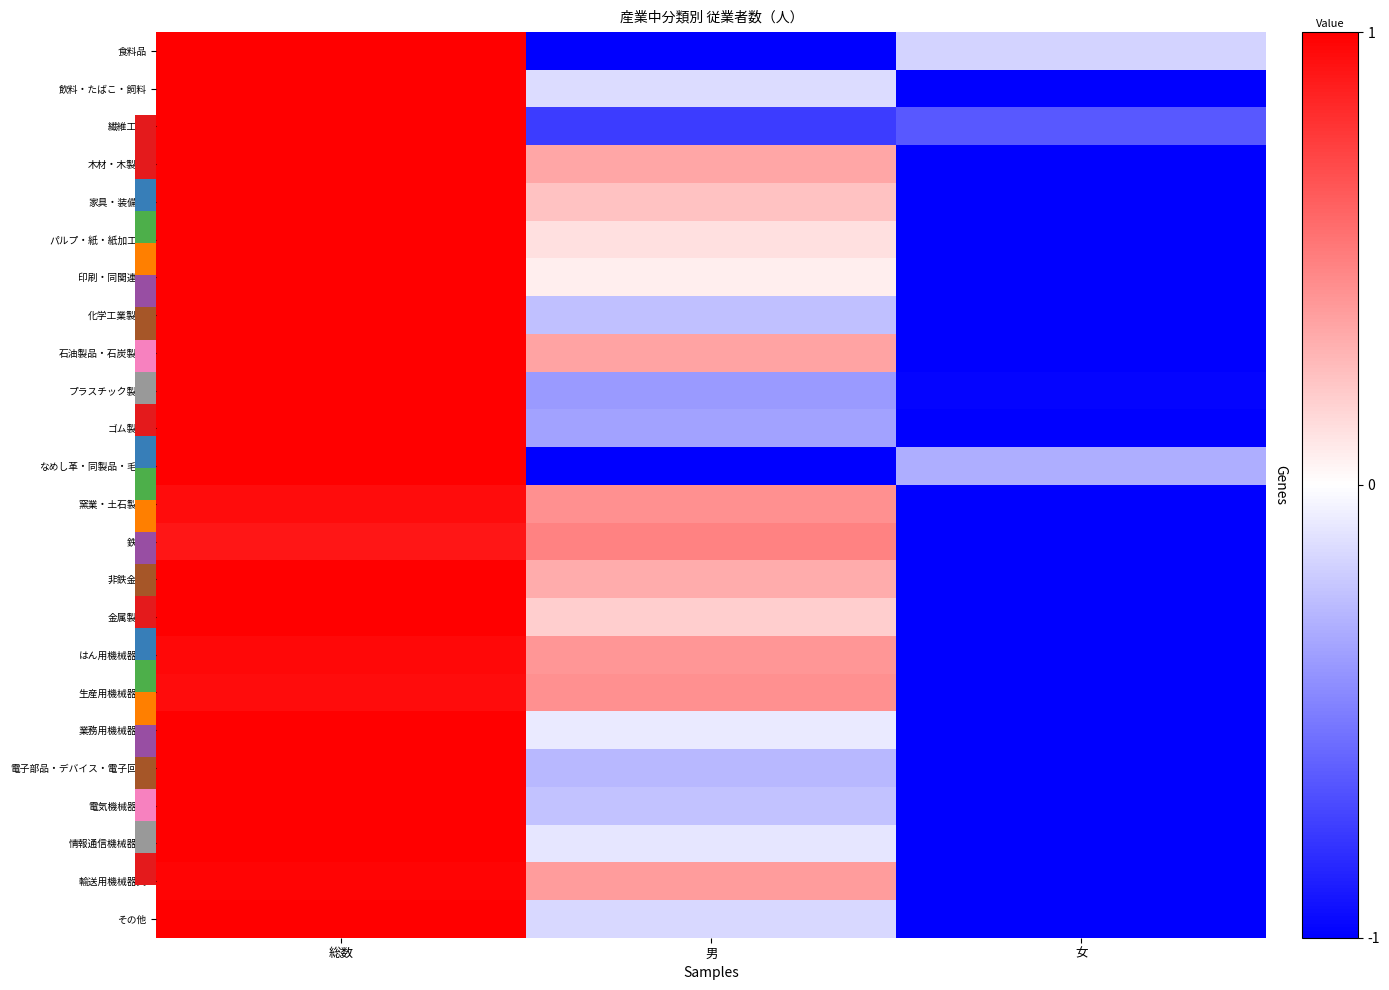

At 女, list the series in order from smallest to largest.

飲料・たばこ・飼料, 木材・木製品, 家具・装備品, パルプ・紙・紙加工品, 印刷・同関連品, 化学工業製品, 石油製品・石炭製品, ゴム製品, 窯業・土石製品, 鉄鋼, 非鉄金属, 金属製品, はん用機械器具, 生産用機械器具, 業務用機械器具, 電子部品・デバイス・電子回路, 電気機械器具, 情報通信機械器具, 輸送用機械器具, その他, プラスチック製品, 繊維工業, なめし革・同製品・毛皮, 食料品